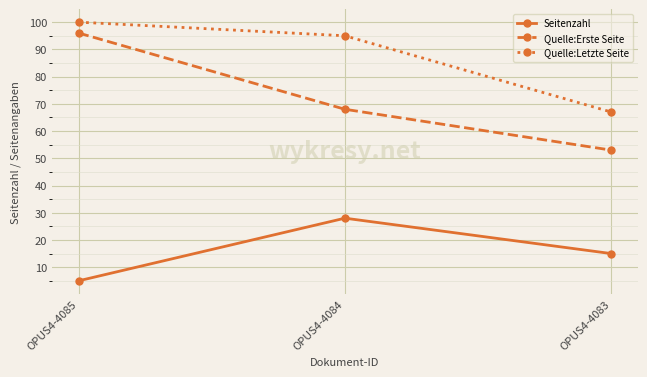

At OPUS4-4084, list the series in order from smallest to largest.

Seitenzahl, Quelle:Erste Seite, Quelle:Letzte Seite